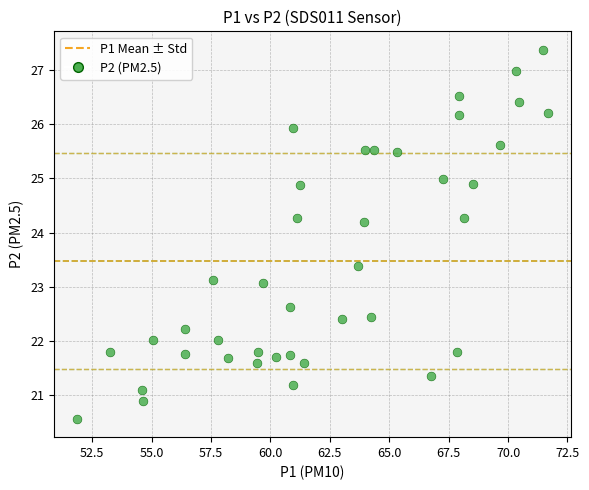

What is the range of Y values (max minus min)?

6.8